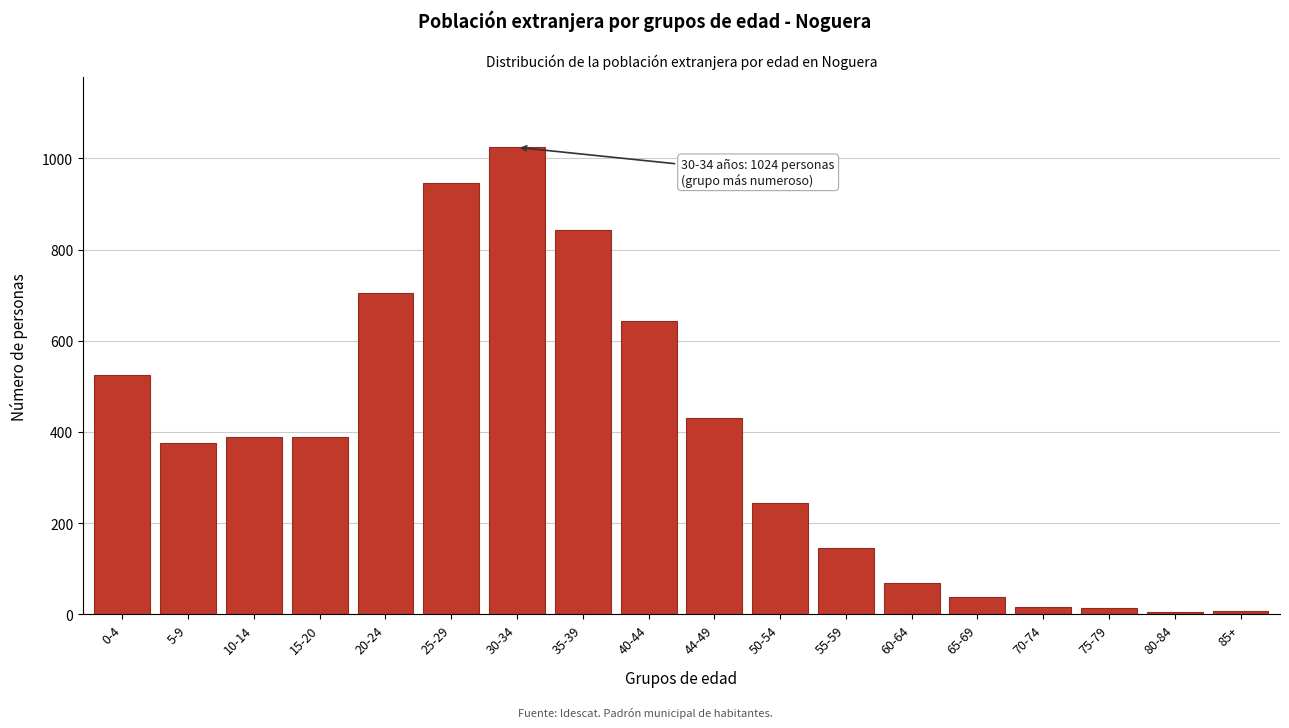

Which has a higher value, 60-64 or 40-44?

40-44